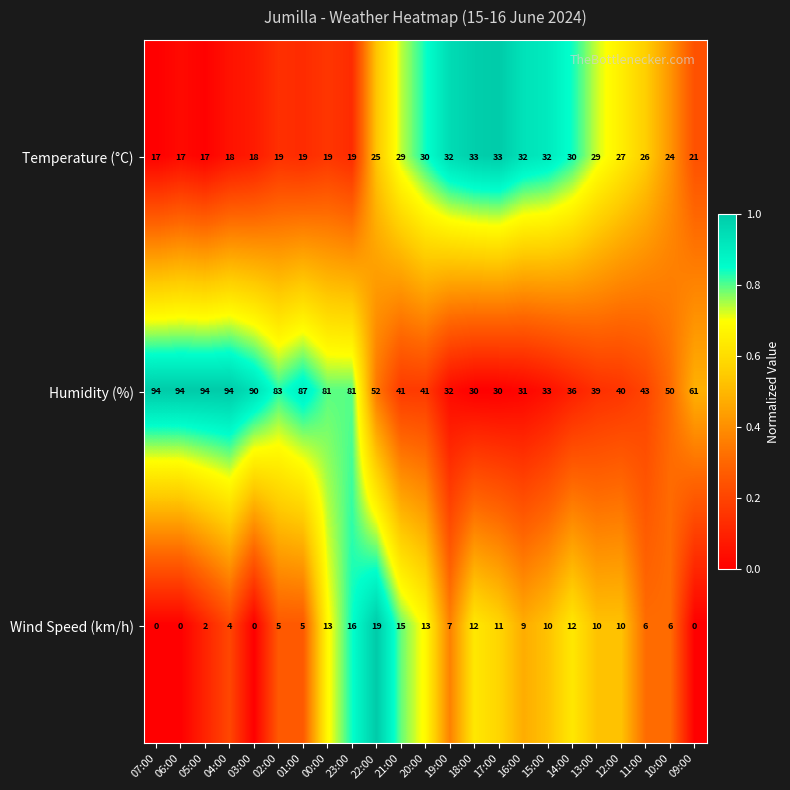

Is the value of Temperature (°C) at 17:00 greater than the value of Humidity (%) at 03:00?

No